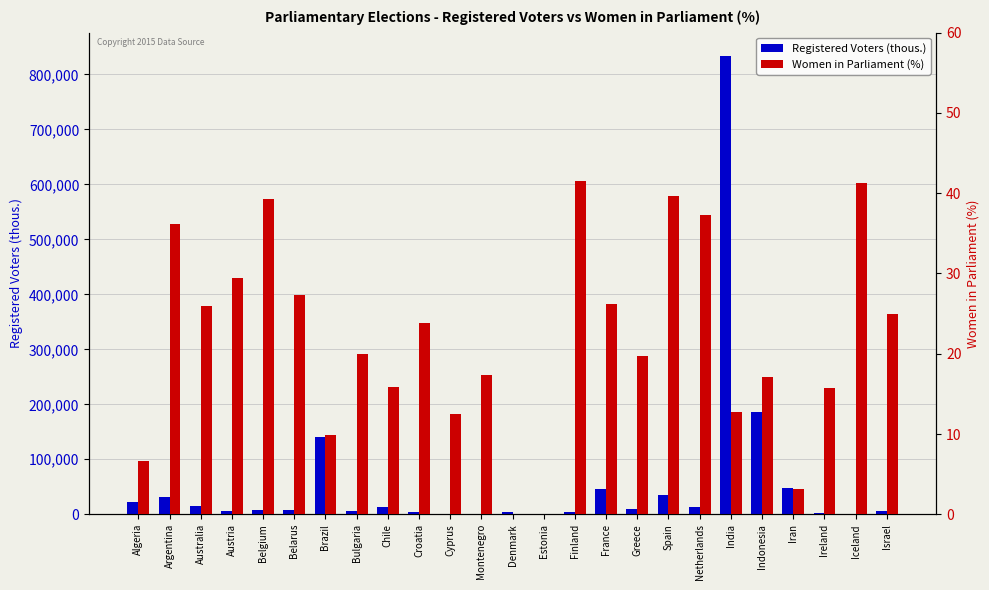

Reading left to right, list all the values displayed in this chart.

Registered Voters (thous.): Algeria=21646.0	Argentina=30635.0	Australia=14723.0	Austria=6384.0	Belgium=8009.0	Belarus=7022.0	Brazil=140488.0	Bulgaria=6858.0	Chile=13573.0	Croatia=4504.0	Cyprus=531.0	Montenegro=514.0	Denmark=4145.0	Estonia=900.0	Finland=4221.0	France=46083.0	Greece=9840.0	Spain=34301.0	Netherlands=12690.0	India=834083.0	Indonesia=185823.0	Iran=48289.0	Ireland=3209.0	Iceland=238.0	Israel=5882.0
Women in Parliament (%): Algeria=6.7	Argentina=36.2	Australia=26.0	Austria=29.5	Belgium=39.3	Belarus=27.3	Brazil=9.9	Bulgaria=20.0	Chile=15.8	Croatia=23.8	Cyprus=12.5	Montenegro=17.3	Denmark=0.0	Estonia=0.0	Finland=41.5	France=26.2	Greece=19.7	Spain=39.7	Netherlands=37.3	India=12.8	Indonesia=17.1	Iran=3.1	Ireland=15.7	Iceland=41.3	Israel=25.0